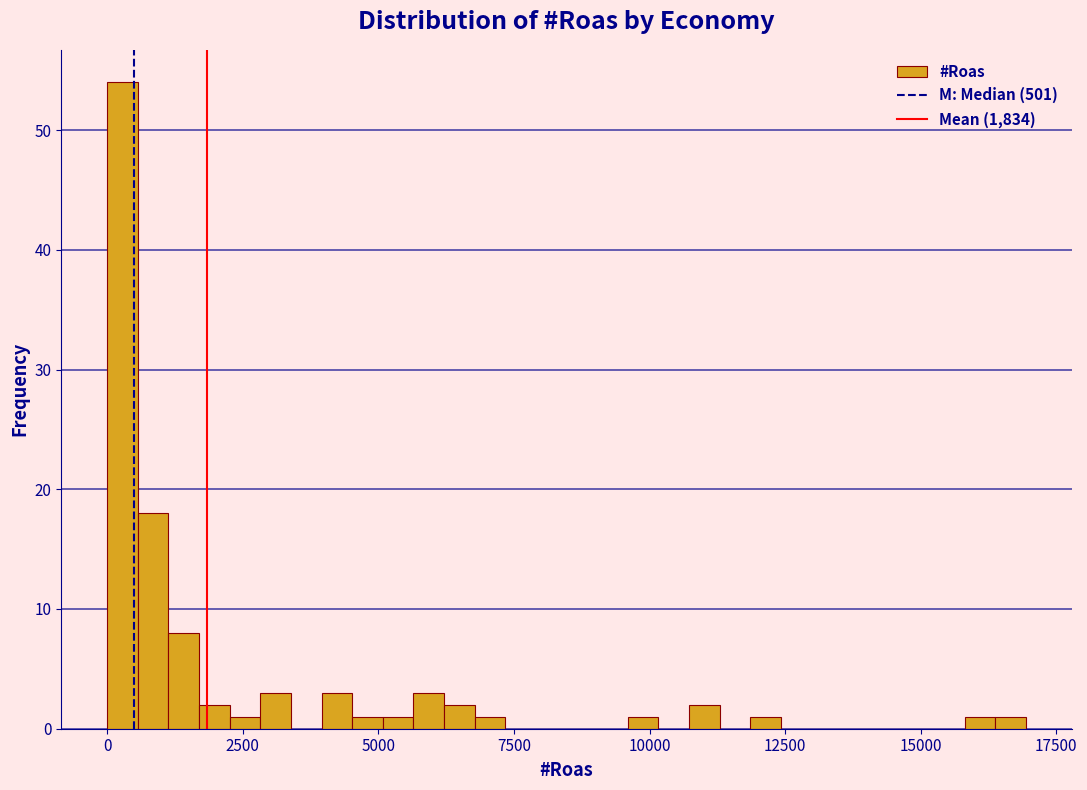

Read against the x-axis, roughly where is the centre of the tallest bar?

500